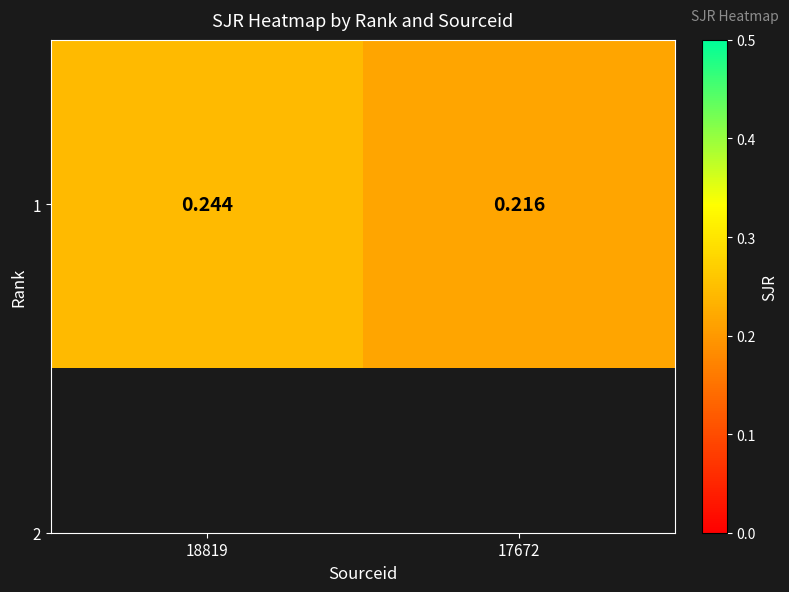

Rank the categories by value from highest to lowest.

18819, 17672